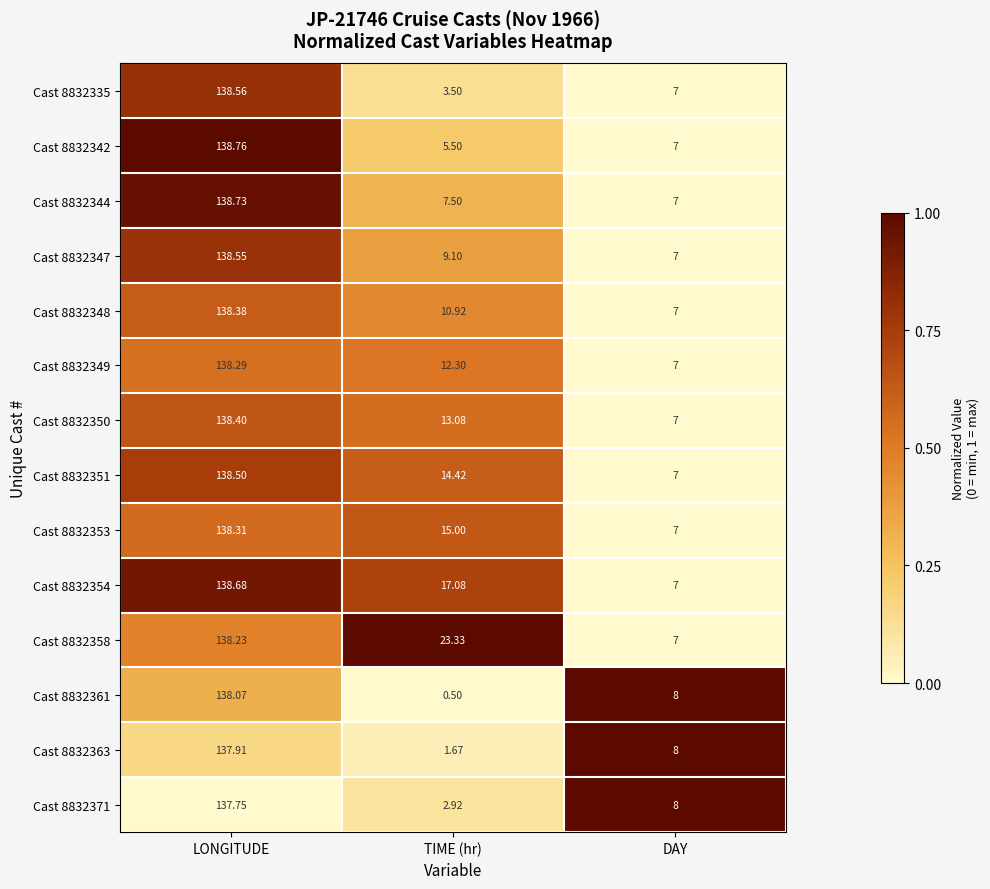

List the labels in order of Cast 8832350 value, largest first.

LONGITUDE, TIME (hr), DAY